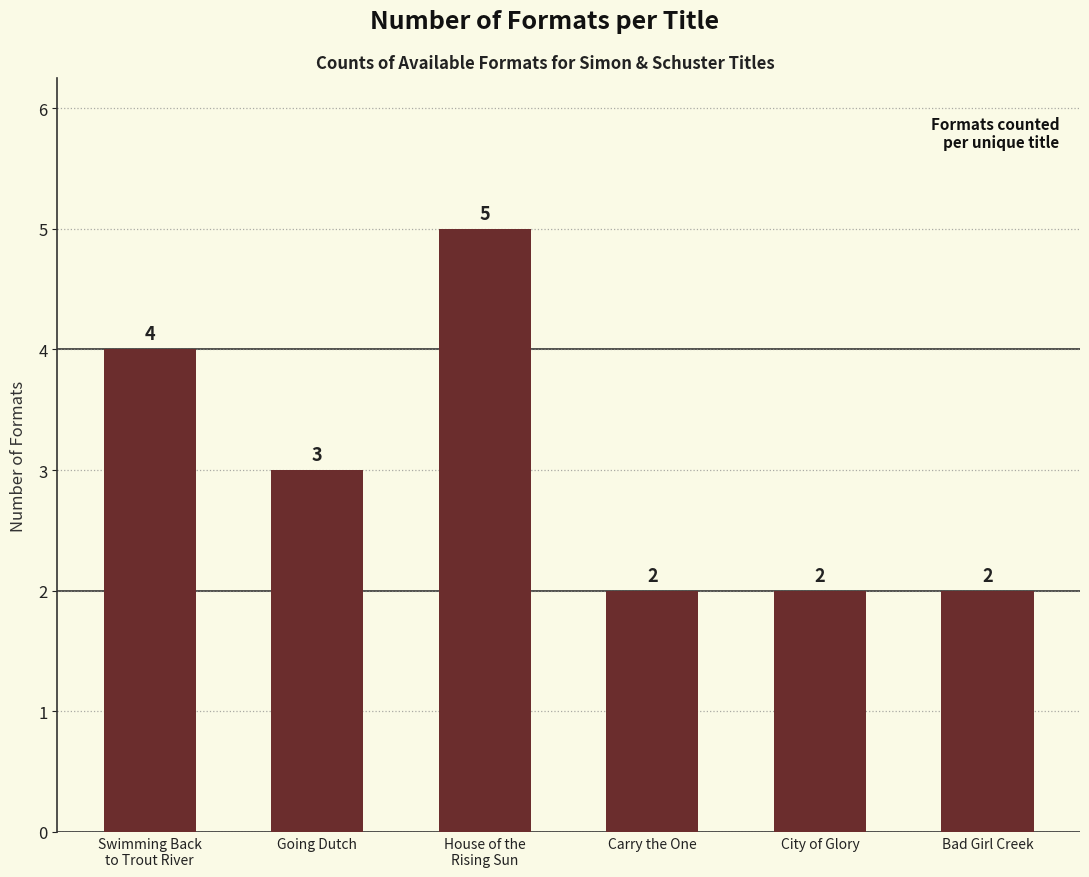

At which label does the data first exceed 3?

Swimming Back
to Trout River